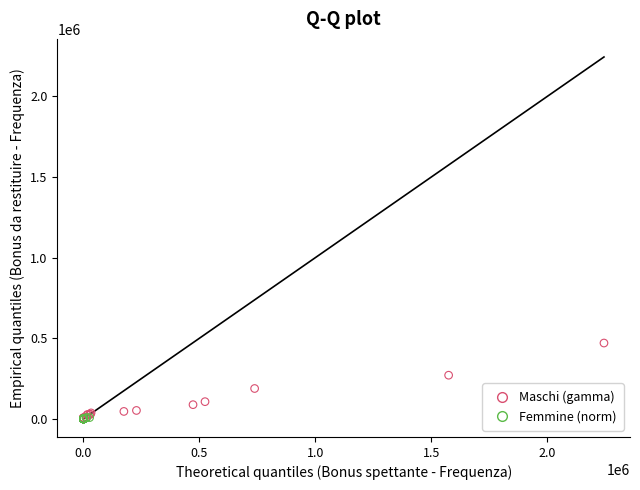

Which series reaches the maximum Y coordinate?

Maschi (gamma)